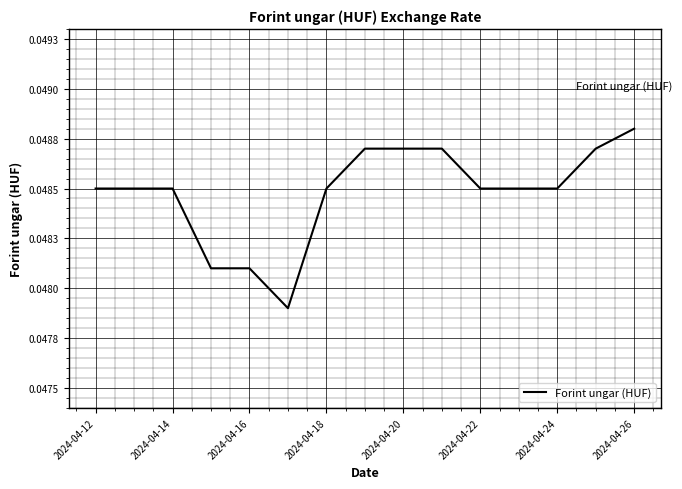

How many values are between 0 and 1?

15